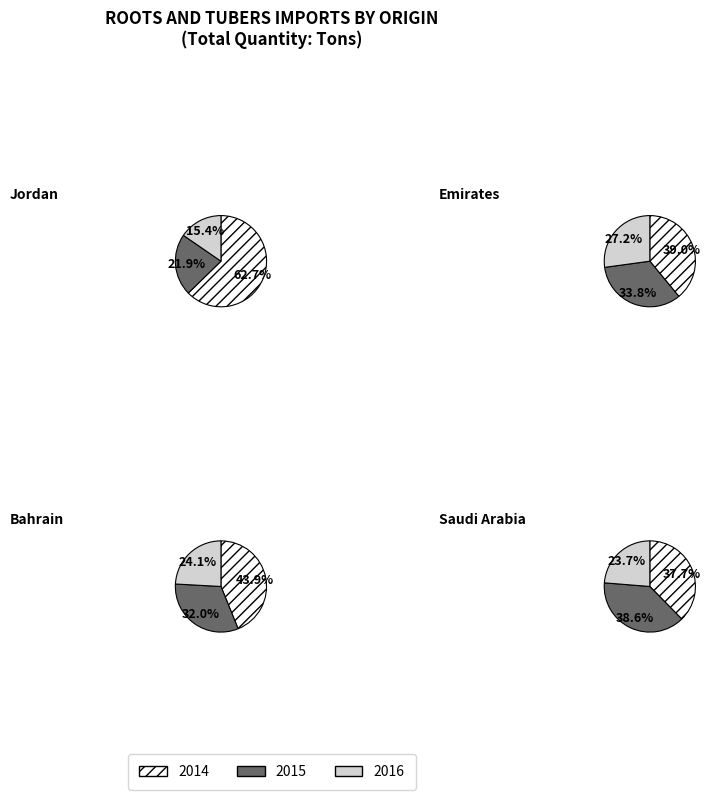

What portion of the pie excludes 2014?

37.3%